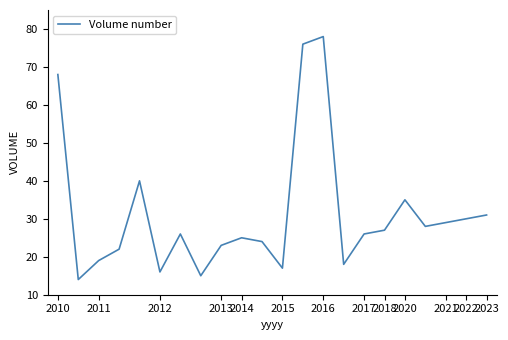

What is the minimum value shown in the chart?

14